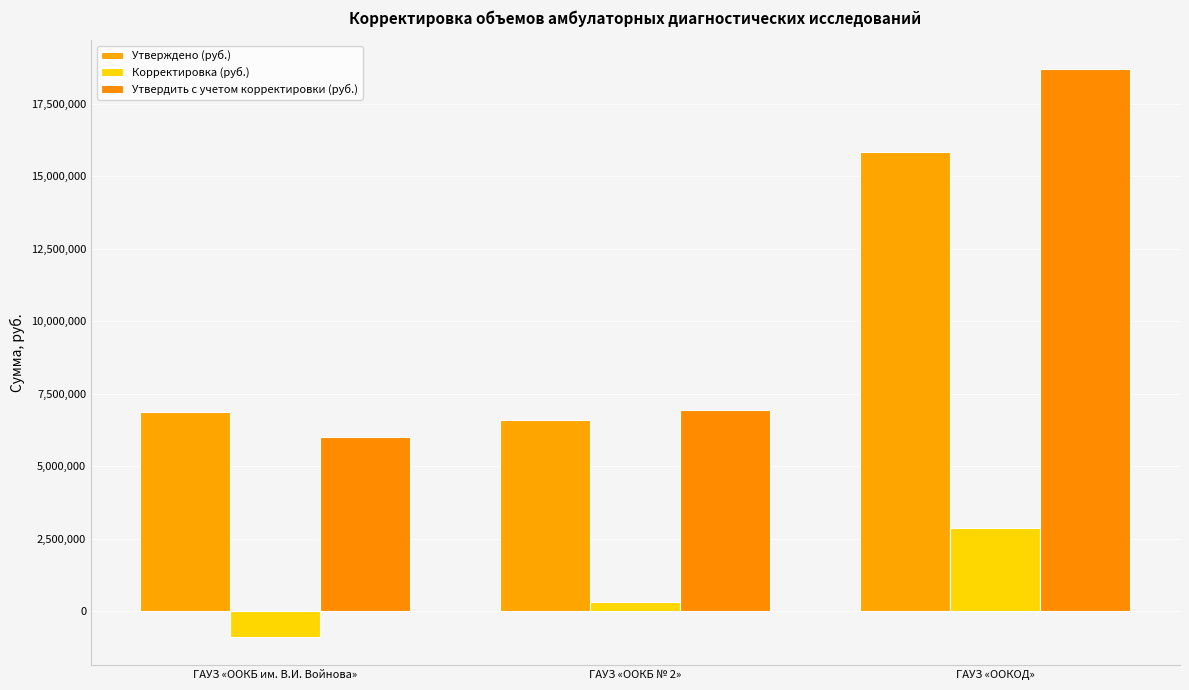

Reading left to right, transcribe all the data shown in this chart.

Утверждено (руб.): ГАУЗ «ООКБ им. В.И. Войнова»=6872527.1	ГАУЗ «OOКБ № 2»=6604637.0	ГАУЗ «ООКОД»=15834570.1
Корректировка (руб.): ГАУЗ «ООКБ им. В.И. Войнова»=-877353.3	ГАУЗ «OOКБ № 2»=321799.8	ГАУЗ «ООКОД»=2877589.5
Утвердить с учетом корректировки (руб.): ГАУЗ «ООКБ им. В.И. Войнова»=5995173.8	ГАУЗ «OOКБ № 2»=6926436.8	ГАУЗ «ООКОД»=18712159.6